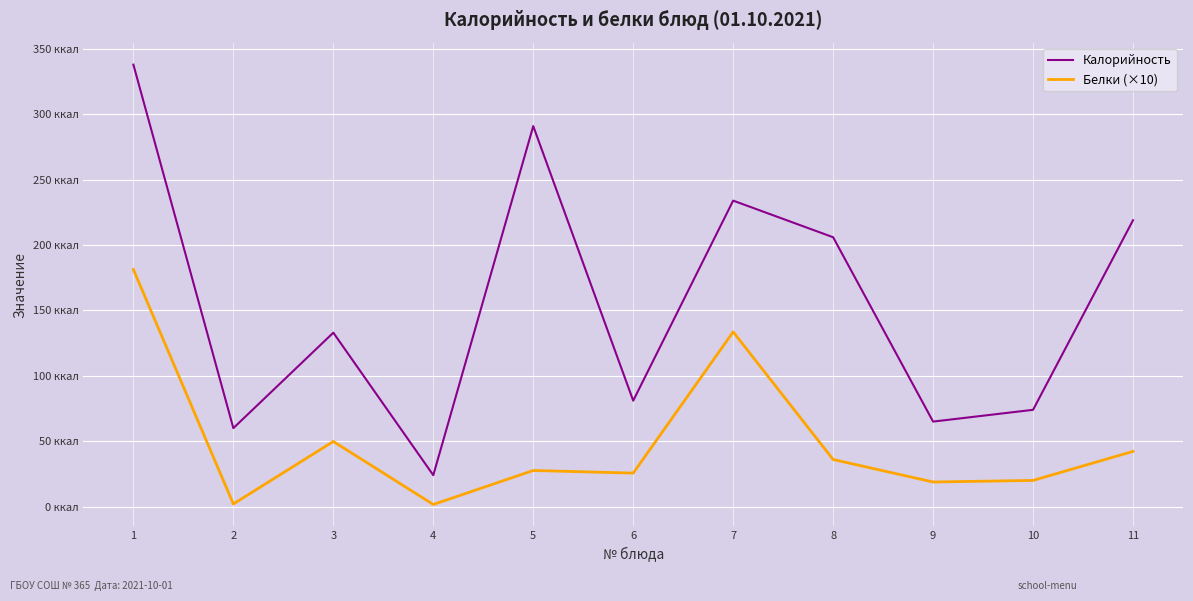

Which series has the largest total across all categories?

Калорийность